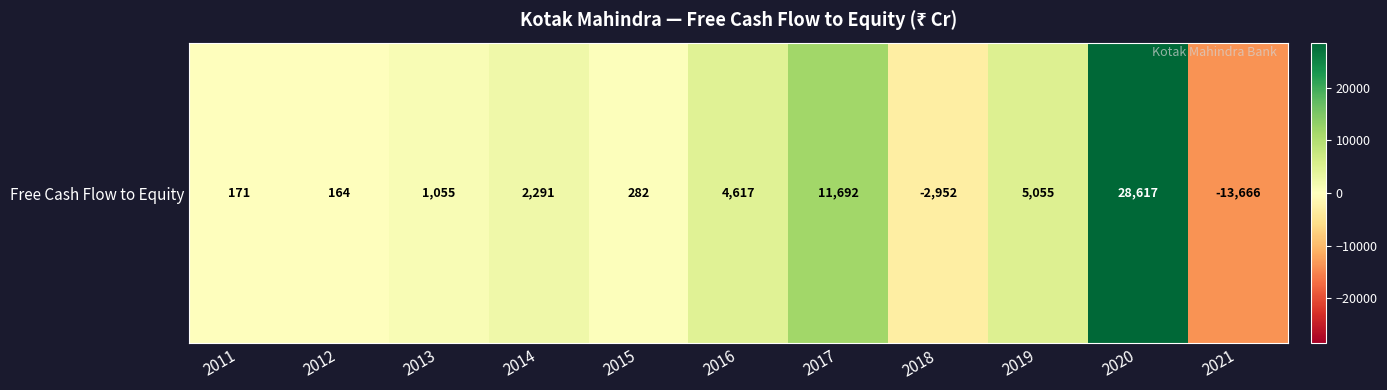

Rank the categories by value from lowest to highest.

2021, 2018, 2012, 2011, 2015, 2013, 2014, 2016, 2019, 2017, 2020